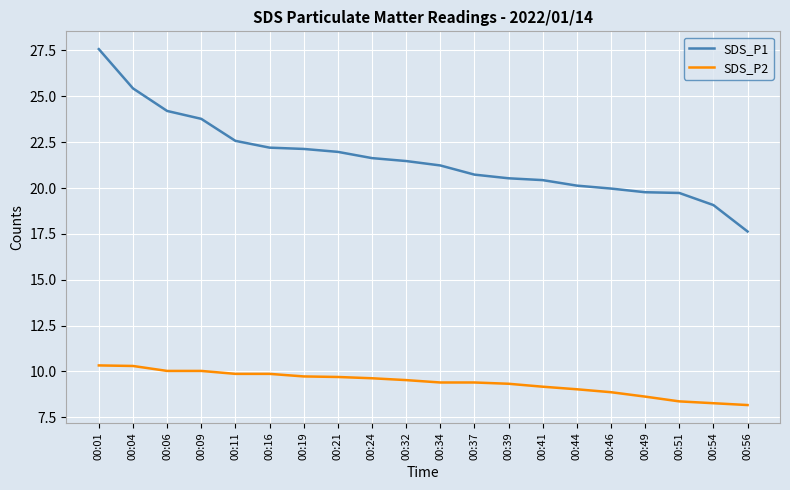

True or false: SDS_P1 and SDS_P2 intersect in this chart.

False